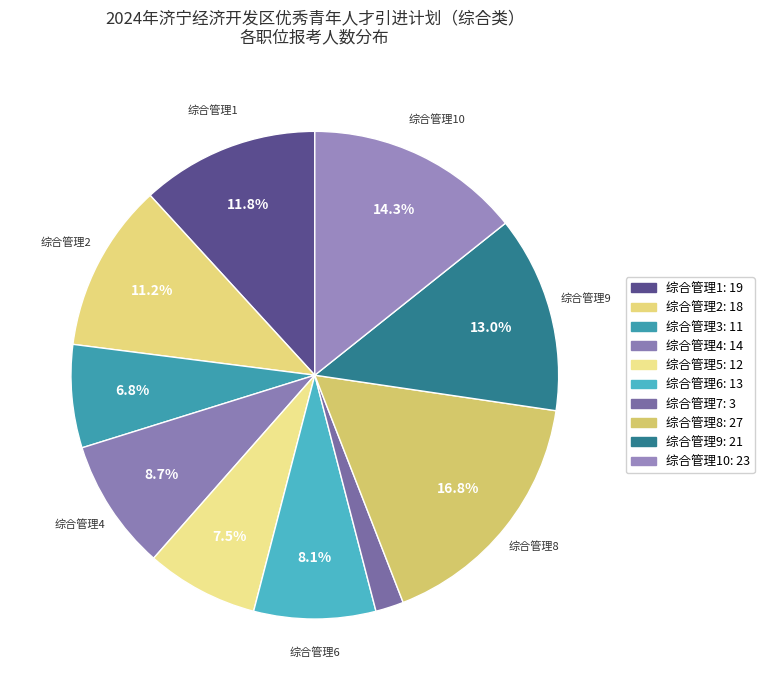

Rank the categories by value from highest to lowest.

综合管理8, 综合管理10, 综合管理9, 综合管理1, 综合管理2, 综合管理4, 综合管理6, 综合管理5, 综合管理3, 综合管理7